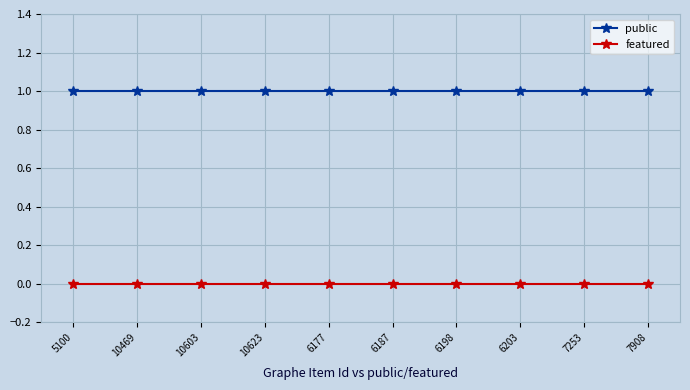

What are all the series names shown in the legend?

public, featured